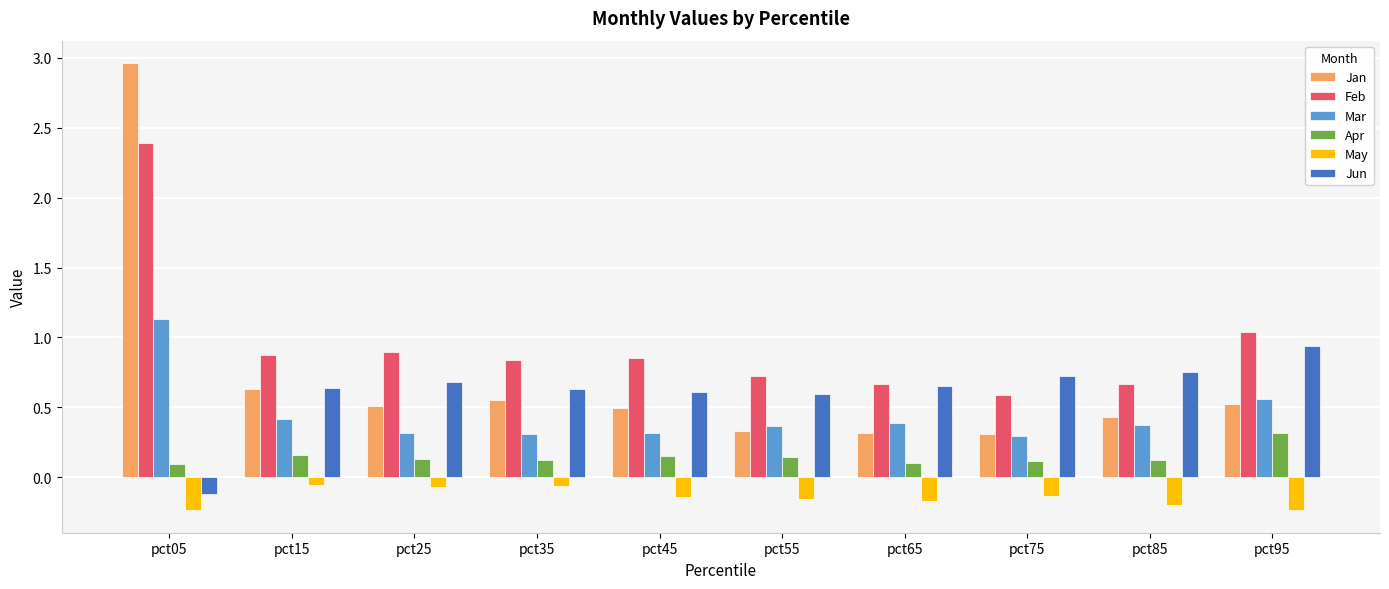

What is the difference between the highest and lowest values at pct95?

1.3